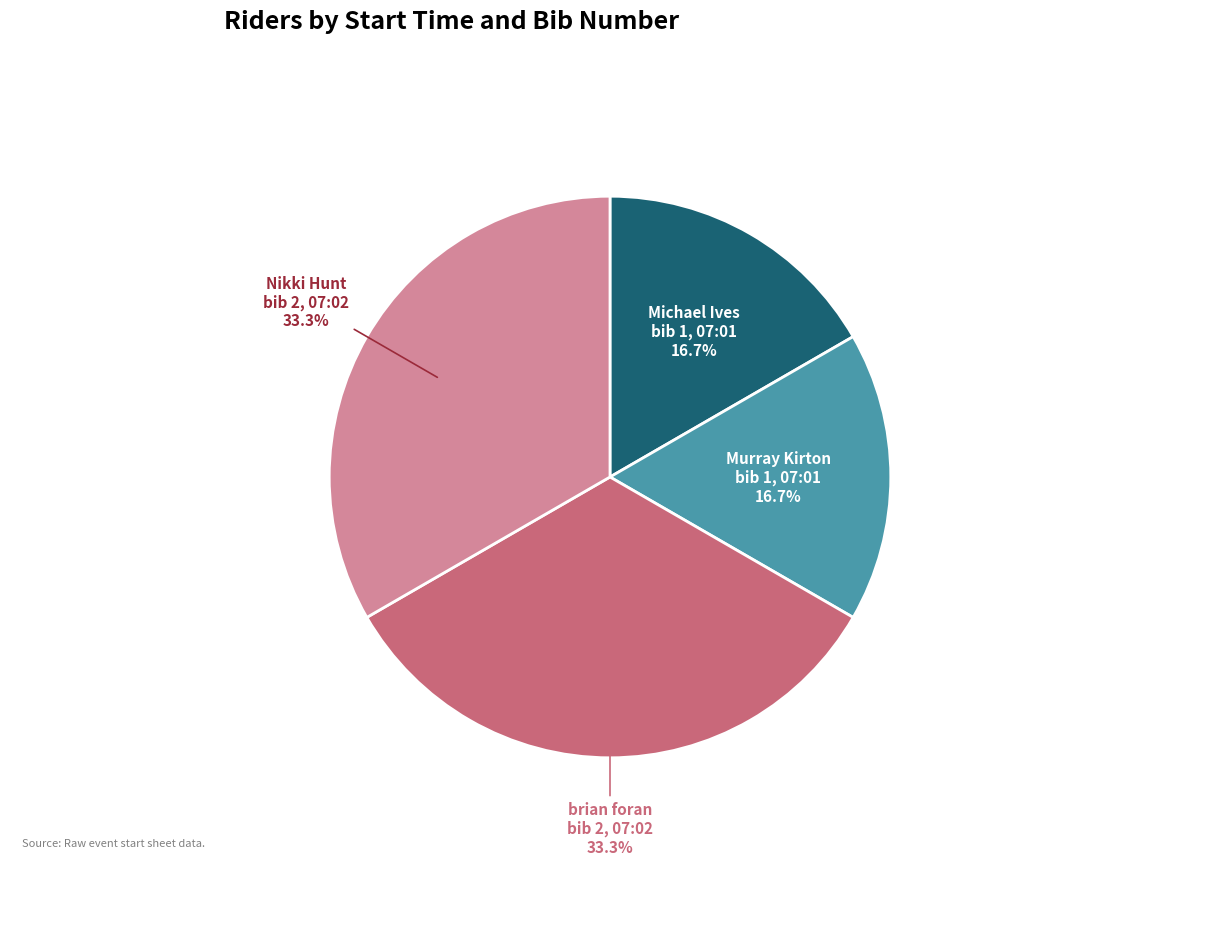

Is there any slice that represents more than half of the pie?

No